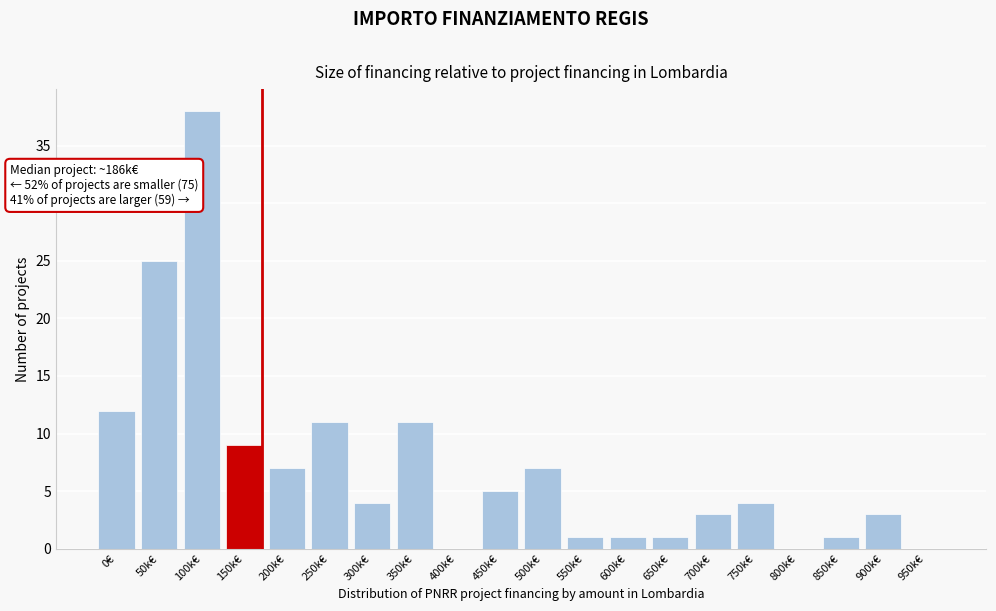

Reading left to right, transcribe all the data shown in this chart.

0€=12	50k€=25	100k€=38	150k€=9	200k€=7	250k€=11	300k€=4	350k€=11	400k€=0	450k€=5	500k€=7	550k€=1	600k€=1	650k€=1	700k€=3	750k€=4	800k€=0	850k€=1	900k€=3	950k€=0